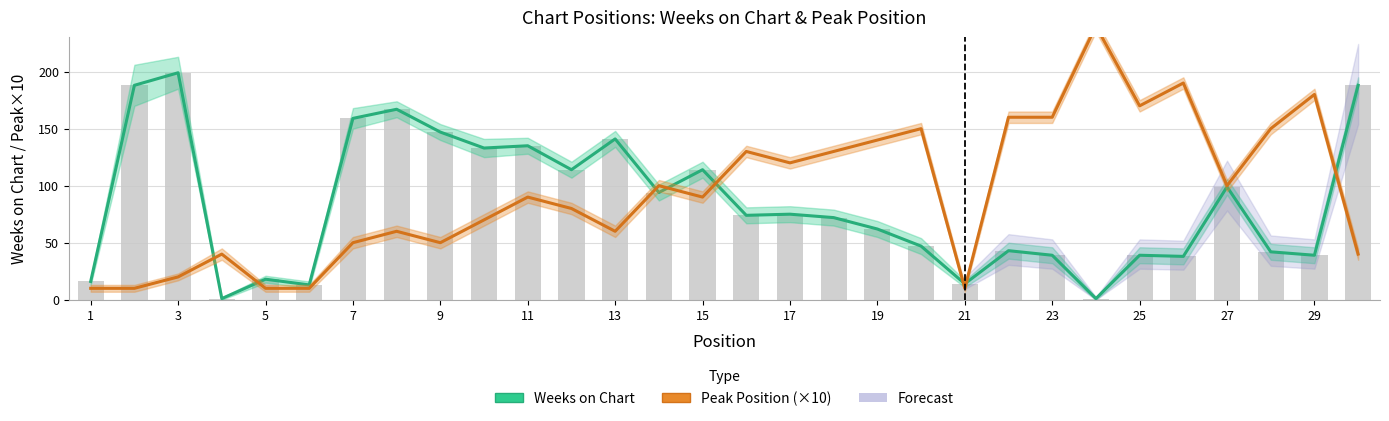

Rank the series by their average value, from highest to lowest.

Peak Position (×10), Weeks on Chart